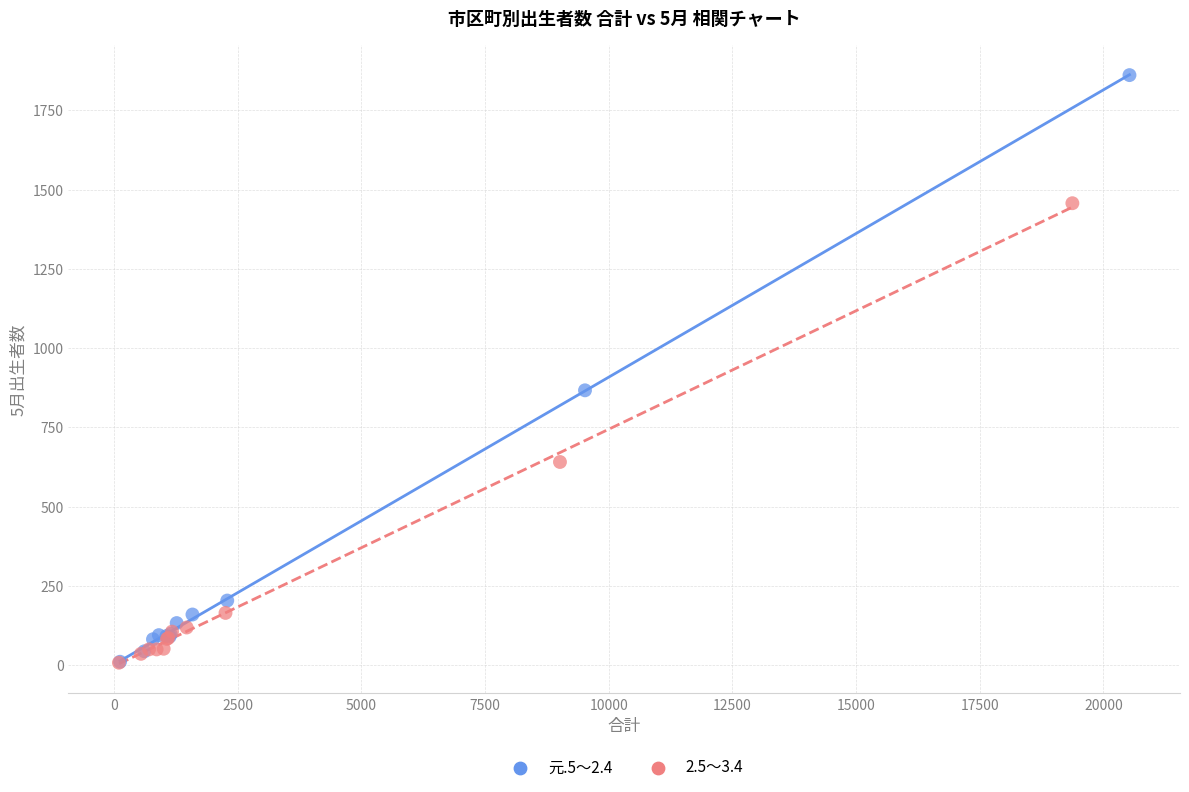

Which series has the widest spread of Y values?

元.5～2.4